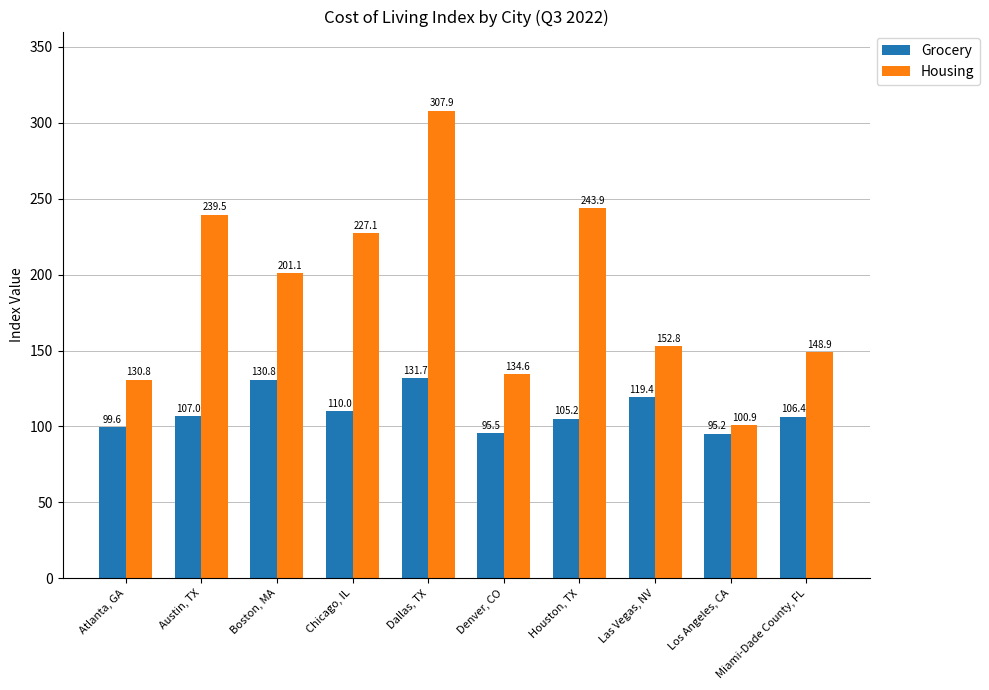

What is the total value across all series at Los Angeles, CA?

196.1